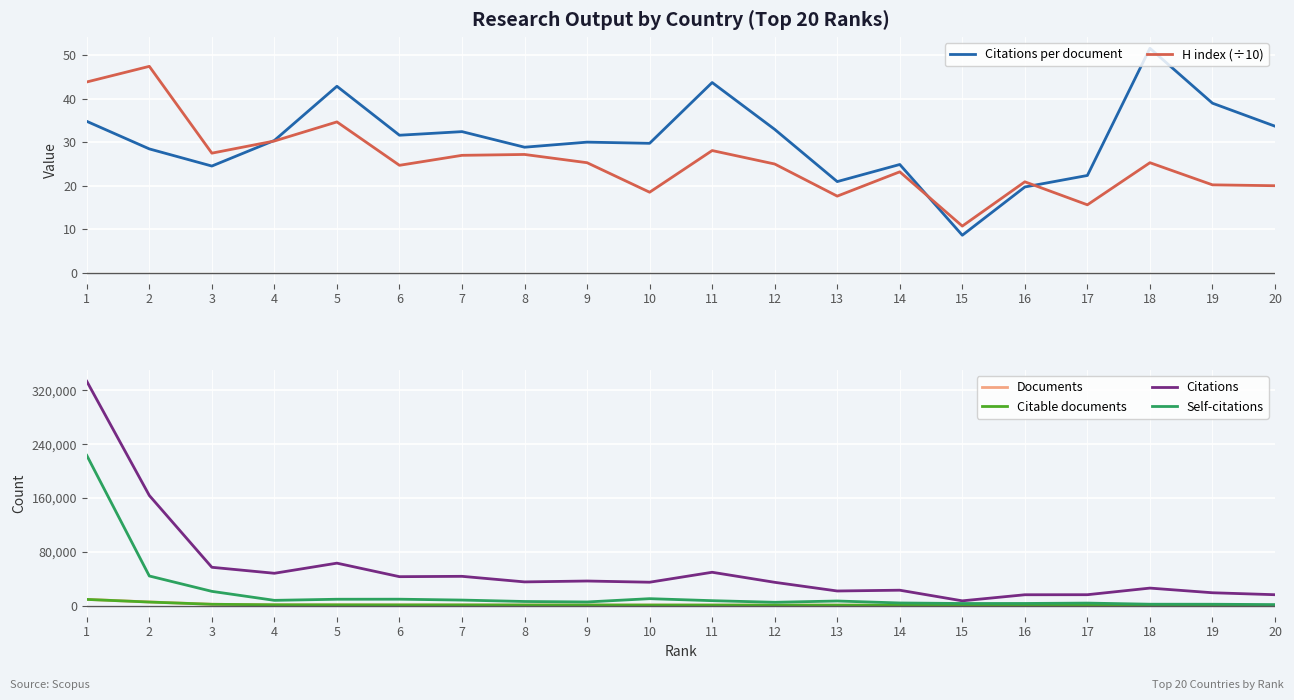

The value of Citations at 2 is 163883.0. True or false?

True